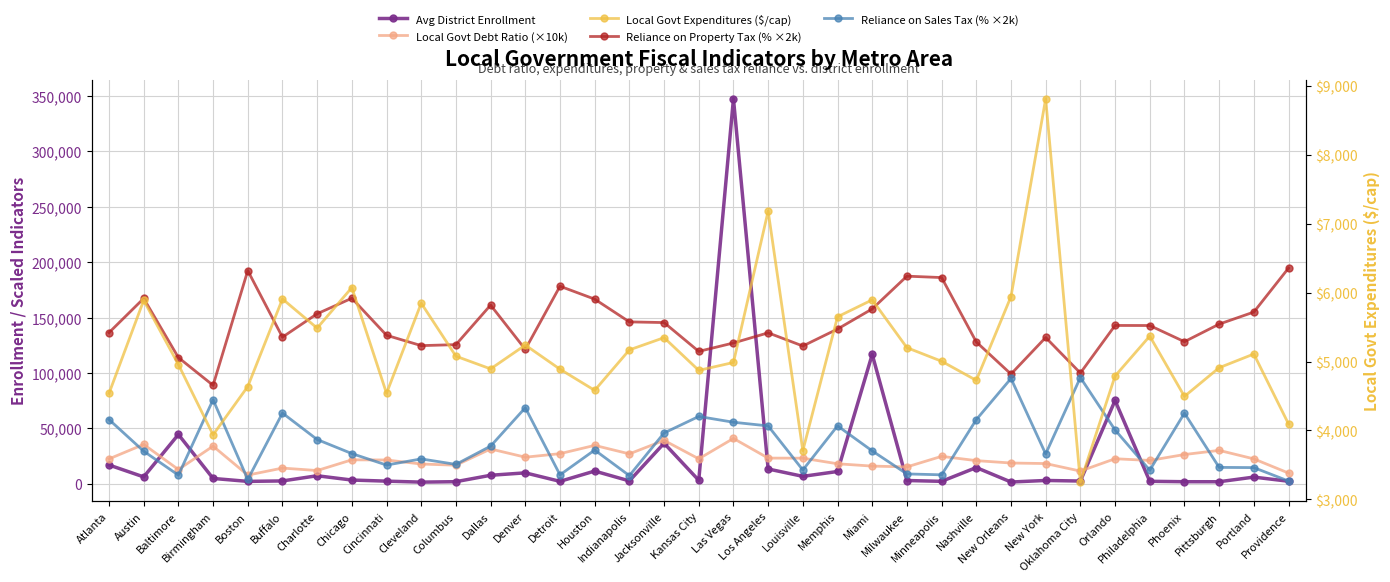

The Local Govt Expenditures ($/cap) series shows 1537.9 at Louisville. True or false?

False